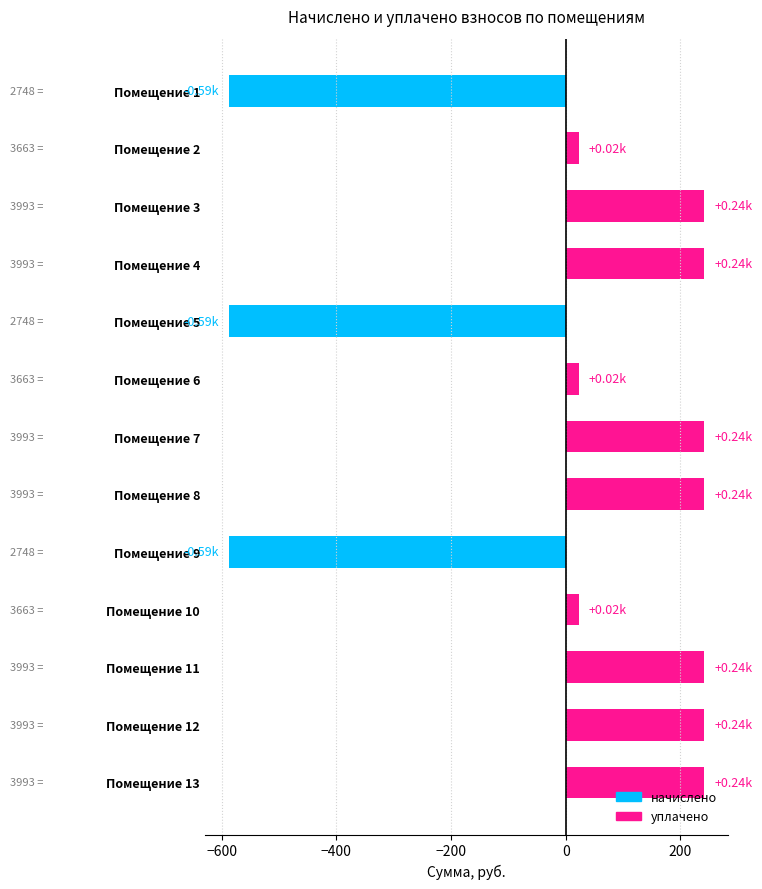

What is the change in value from Помещение 10 to Помещение 12?

+219.4